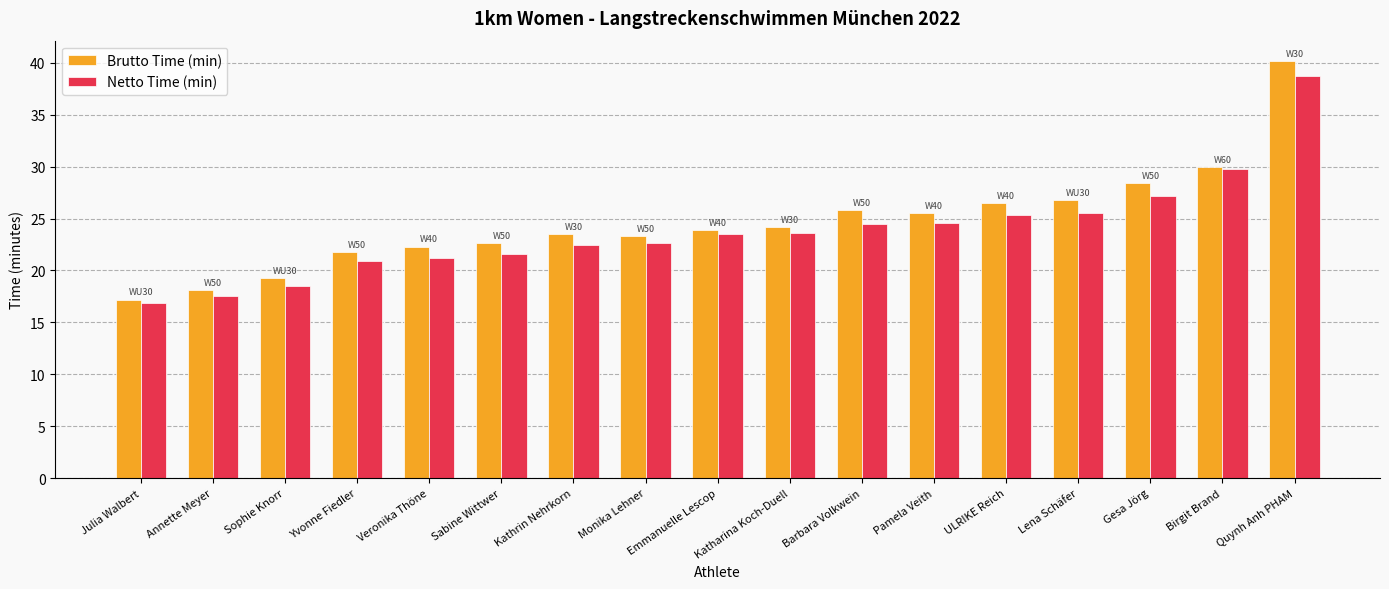

At which category is the sum across all series the highest?

Quynh Anh PHAM